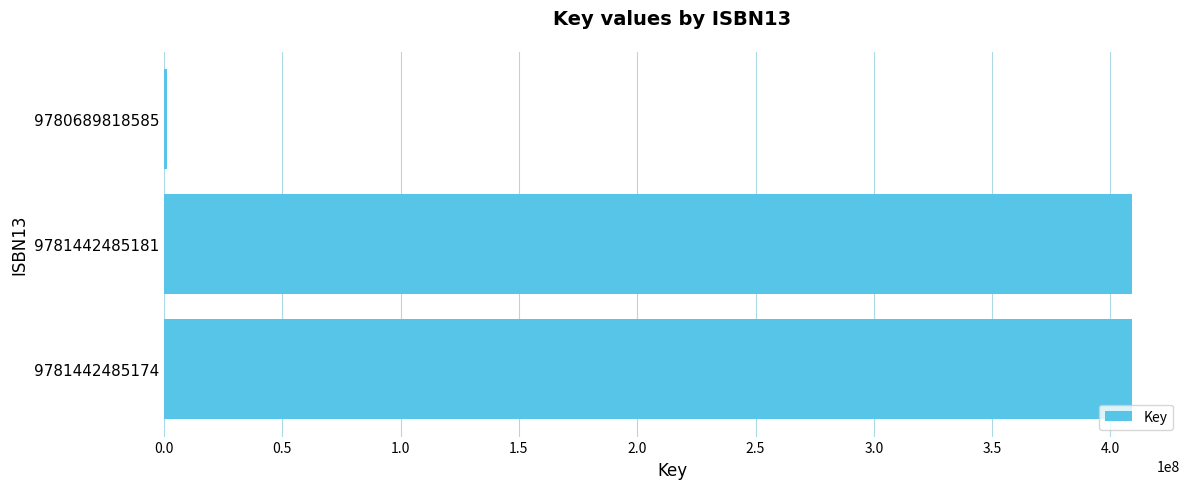

Is it true that the value at 9781442485174 is 408935312?

True